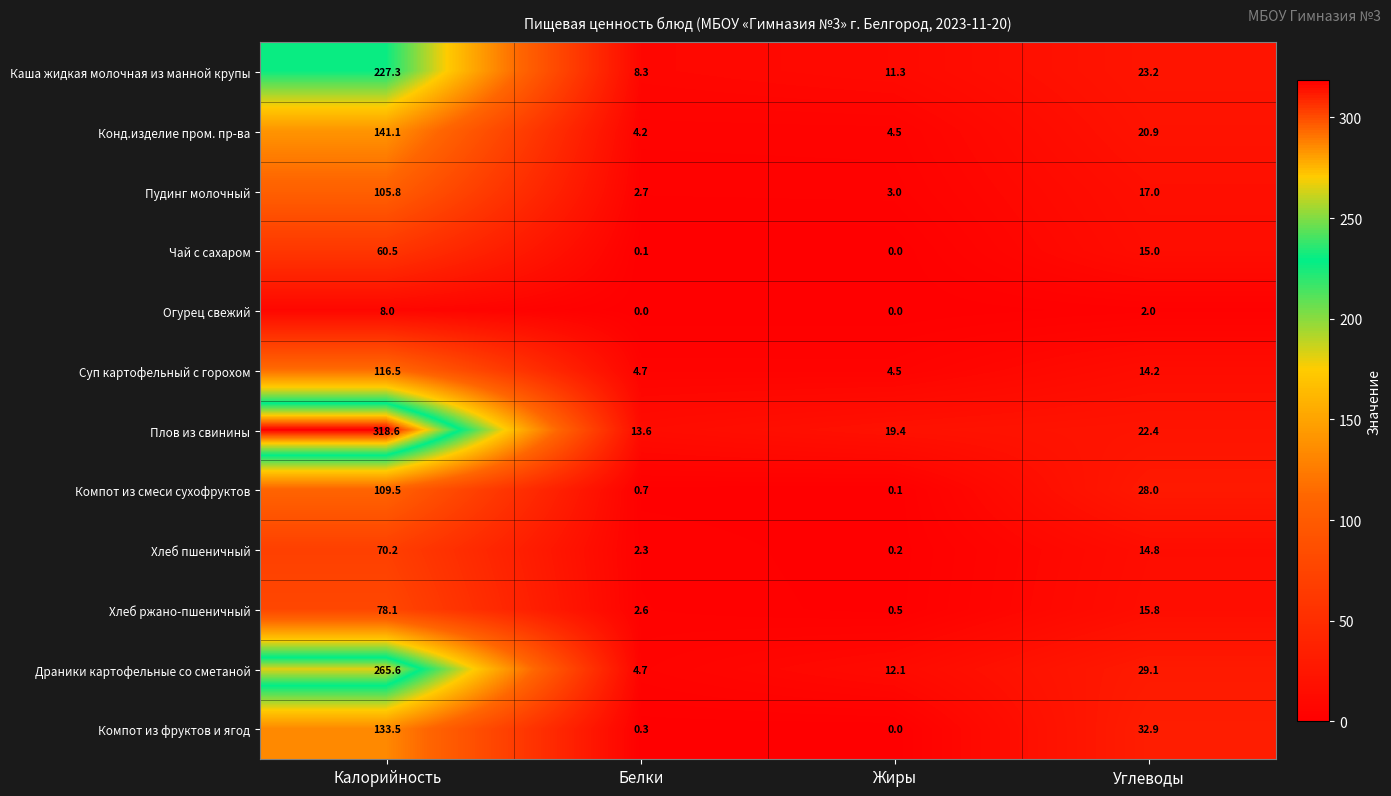

At Углеводы, list the series in order from smallest to largest.

Огурец свежий, Суп картофельный с горохом, Хлеб пшеничный, Чай с сахаром, Хлеб ржано-пшеничный, Пудинг молочный, Конд.изделие пром. пр-ва, Плов из свинины, Каша жидкая молочная из манной крупы, Компот из смеси сухофруктов, Драники картофельные со сметаной, Компот из фруктов и ягод